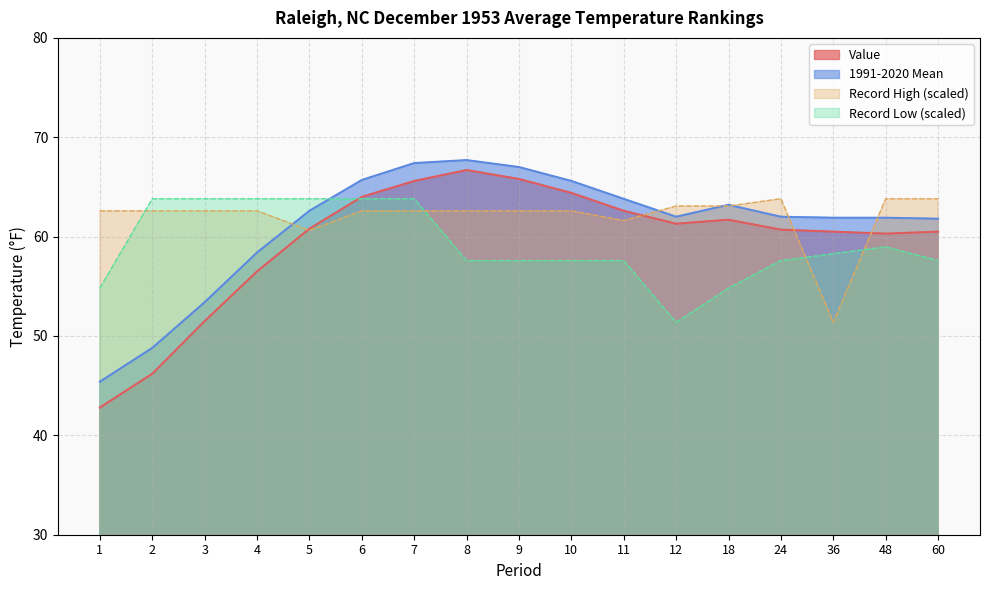

What is the total value across all series at 8?

254.6